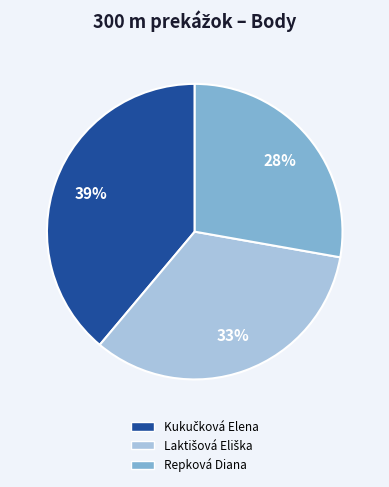

Is there any slice that represents more than half of the pie?

No